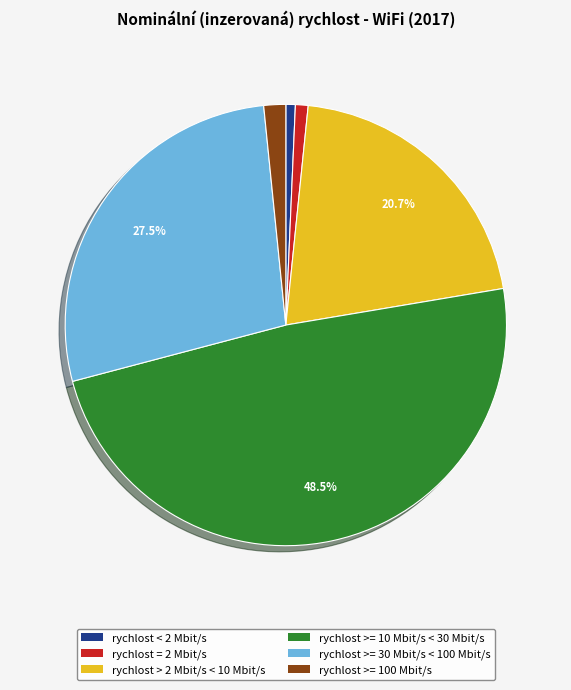

What percentage is the rychlost > 2 Mbit/s < 10 Mbit/s slice, to the nearest percent?

21%